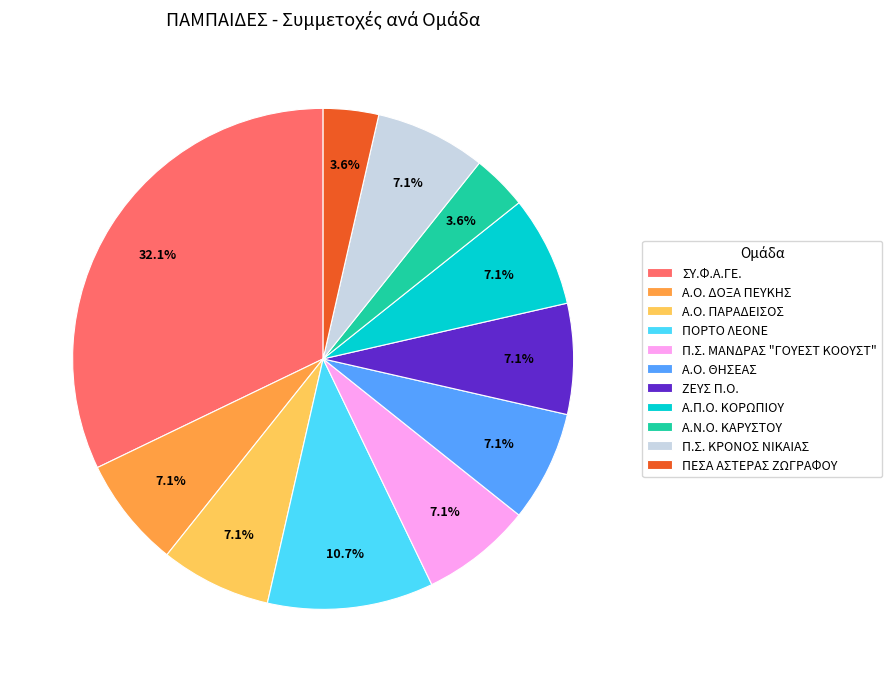

Combined, do Π.Σ. ΜΑΝΔΡΑΣ "ΓΟΥΕΣΤ ΚΟΟΥΣΤ" and Π.Σ. ΚΡΟΝΟΣ ΝΙΚΑΙΑΣ account for over 50%?

No